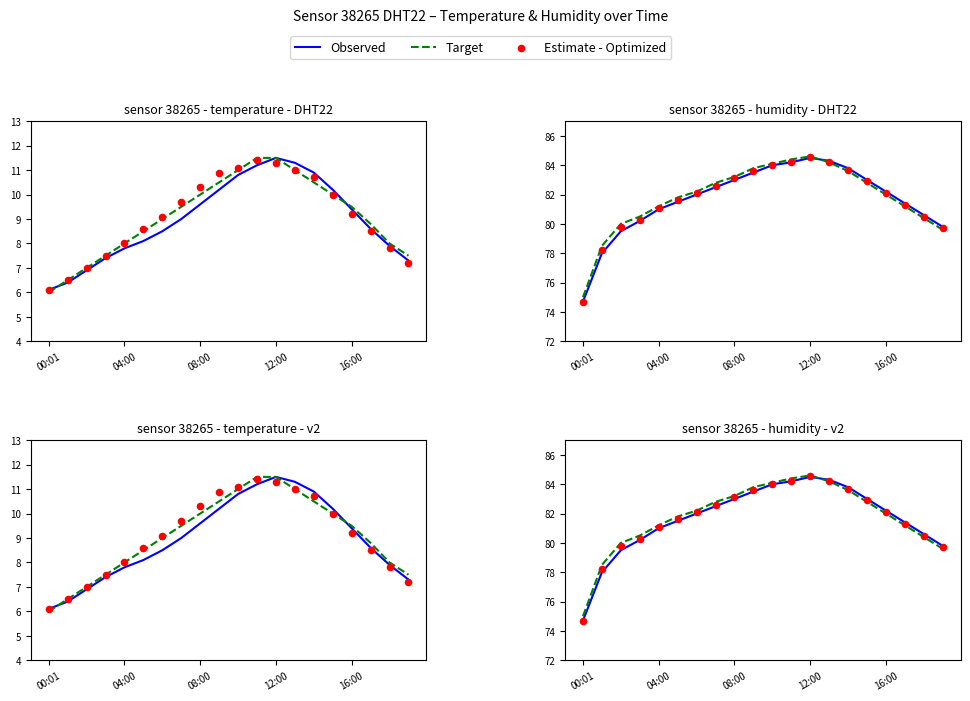

Which series reaches the maximum Y coordinate?

Target